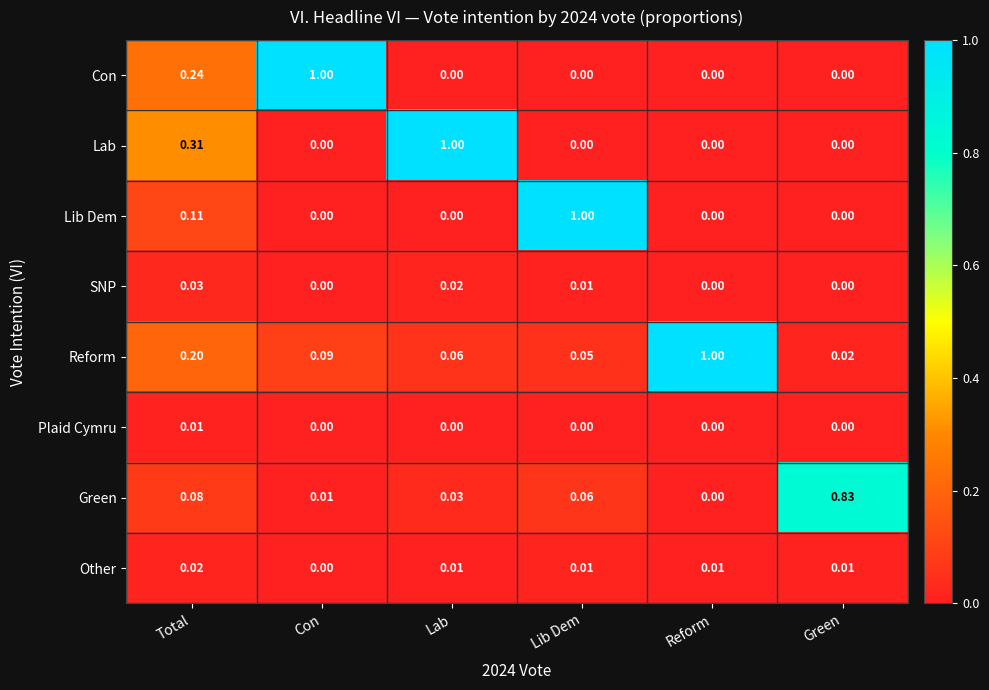

At which label is Other closest to 0?

Con